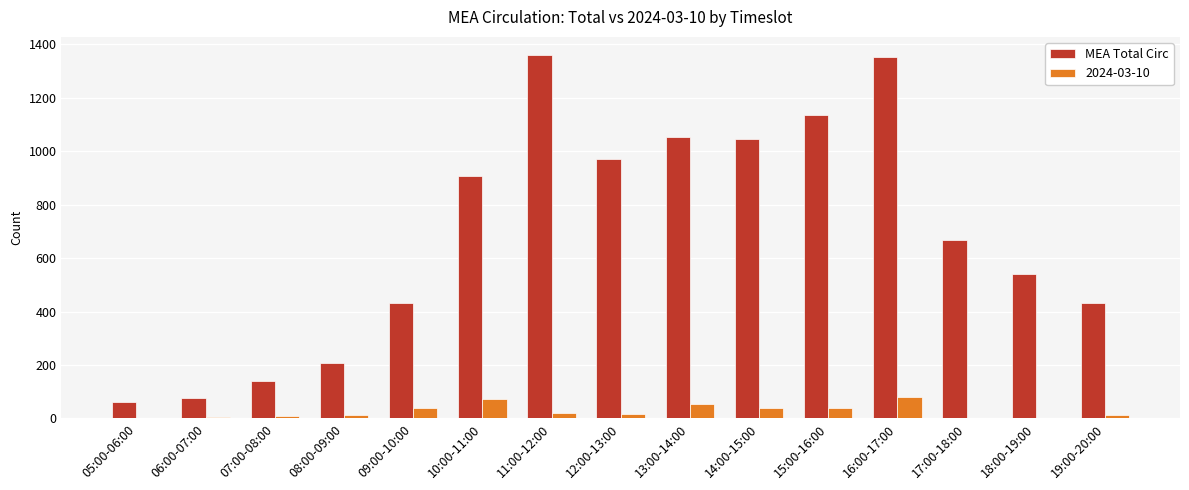

Between 07:00-08:00 and 12:00-13:00, which series saw the biggest shift?

MEA Total Circ